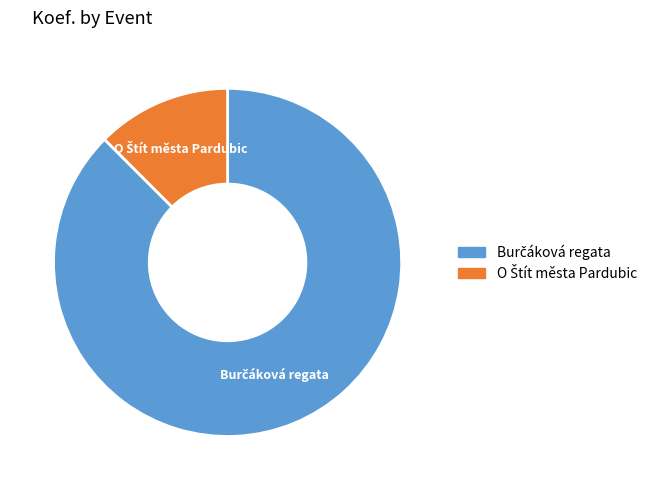

Is there any slice that represents more than half of the pie?

Yes